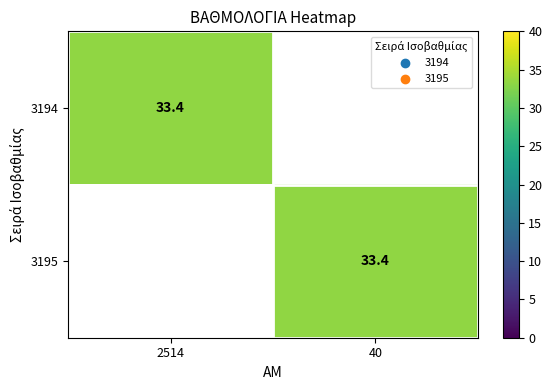

The 3195 series shows 51.0 at 40. True or false?

False